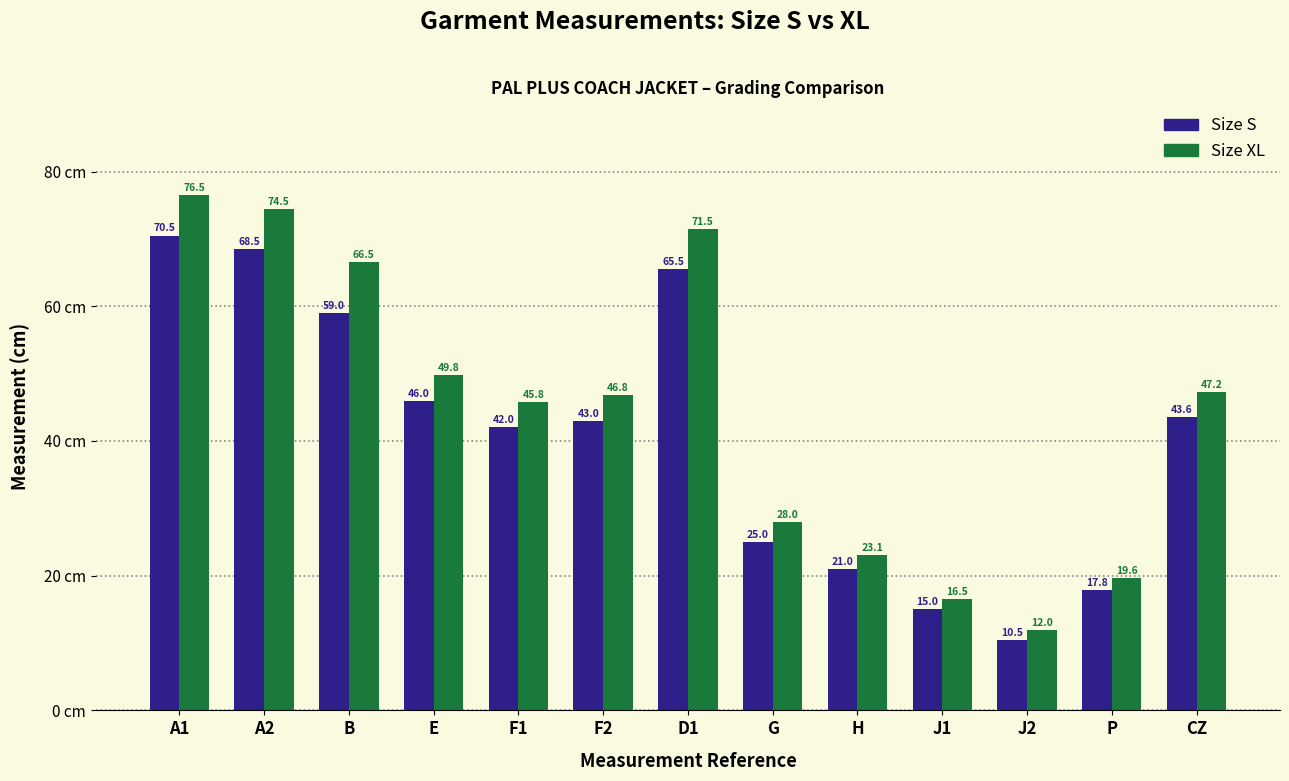

What is the total value across all series at E?

95.8